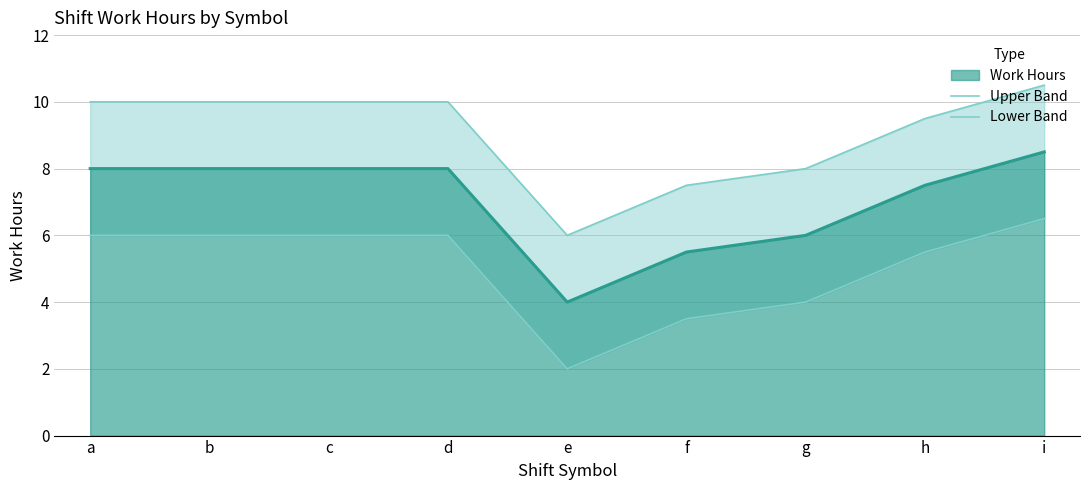

What is the sum of the Lower Band values at c and d?

12.0